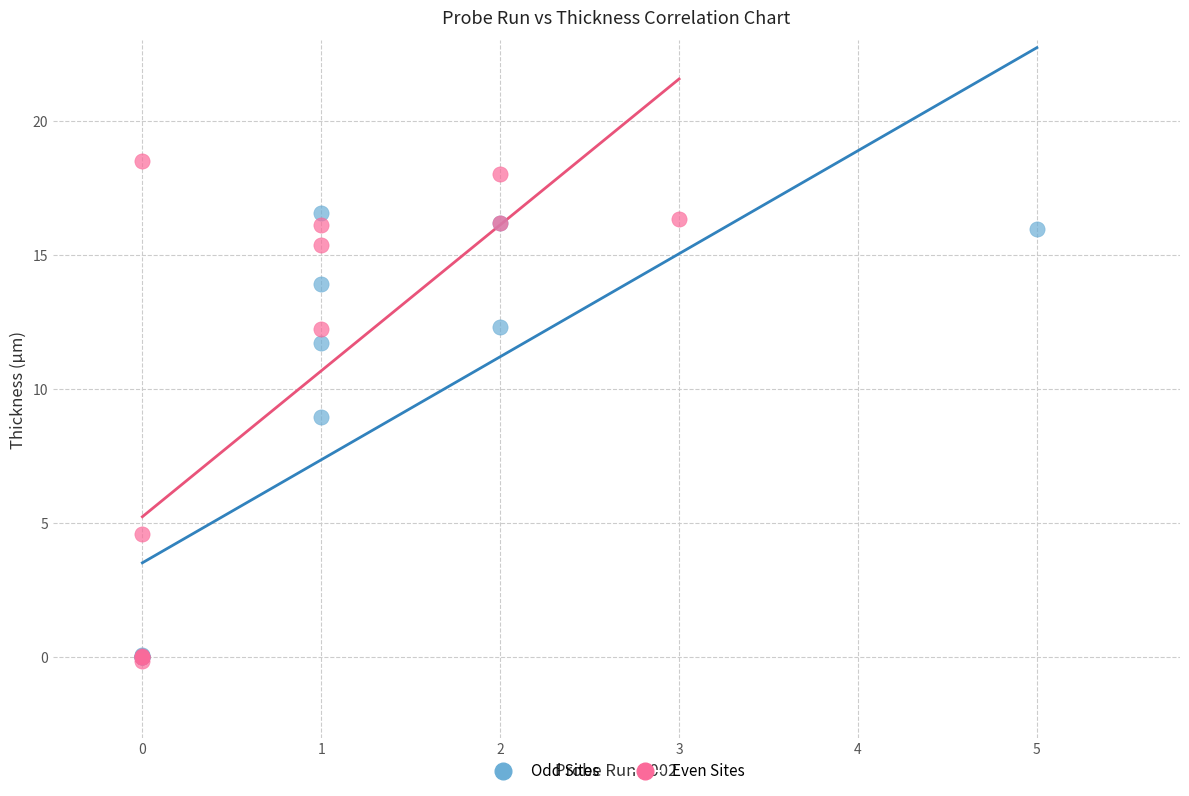

Which series has the largest Y range (max minus min)?

Even Sites